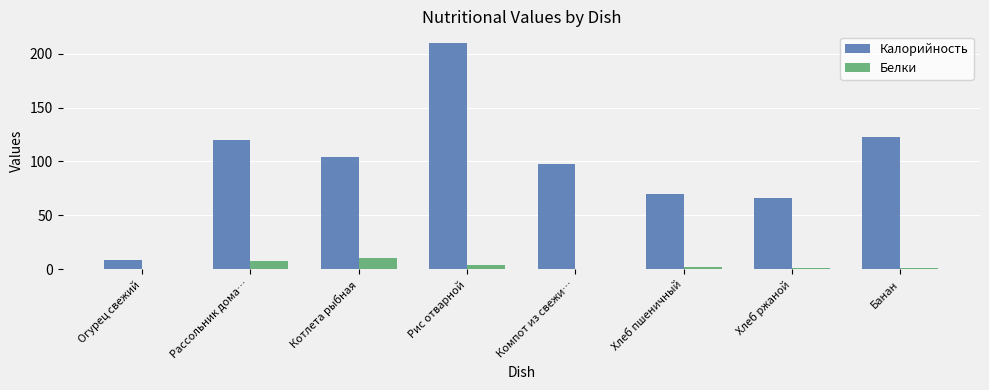

The value of Калорийность at Хлеб ржаной is 66.0. True or false?

True